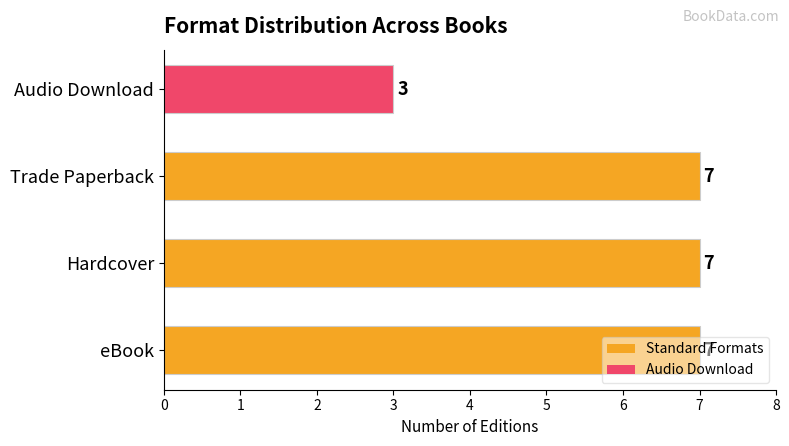

Count the number of categories in the chart.

4